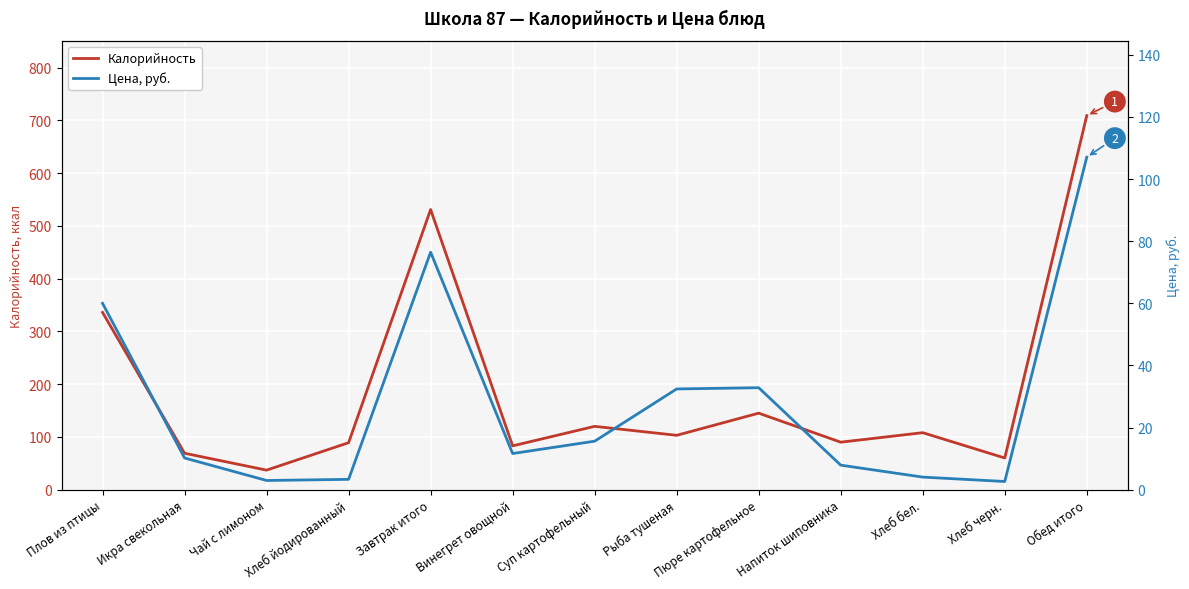

What is the total value across all series at Обед итого?

816.0